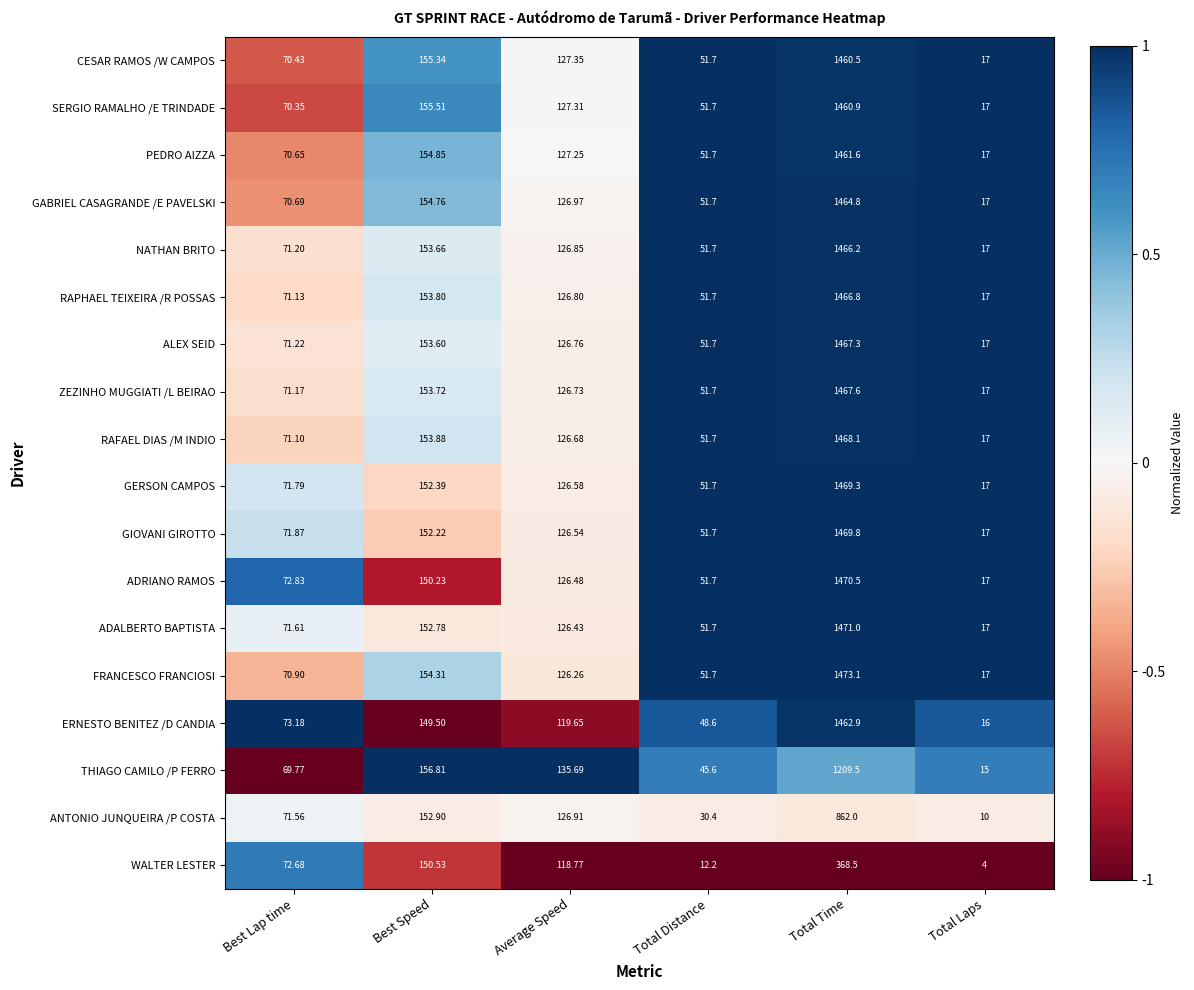

List the series in order of their peak value, highest first.

FRANCESCO FRANCIOSI, ADALBERTO BAPTISTA, ADRIANO RAMOS, GIOVANI GIROTTO, GERSON CAMPOS, RAFAEL DIAS /M INDIO, ZEZINHO MUGGIATI /L BEIRAO, ALEX SEID, RAPHAEL TEIXEIRA /R POSSAS, NATHAN BRITO, GABRIEL CASAGRANDE /E PAVELSKI, ERNESTO BENITEZ /D CANDIA, PEDRO AIZZA, SERGIO RAMALHO /E TRINDADE, CESAR RAMOS /W CAMPOS, THIAGO CAMILO /P FERRO, ANTONIO JUNQUEIRA /P COSTA, WALTER LESTER